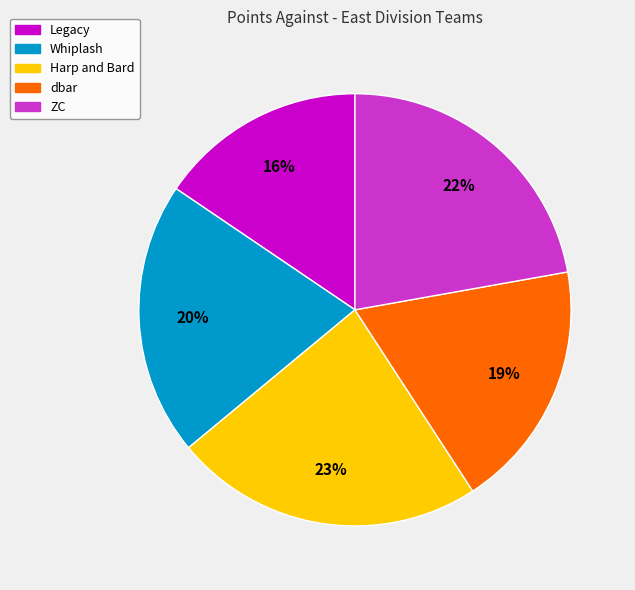

Is dbar the majority of the pie?

No